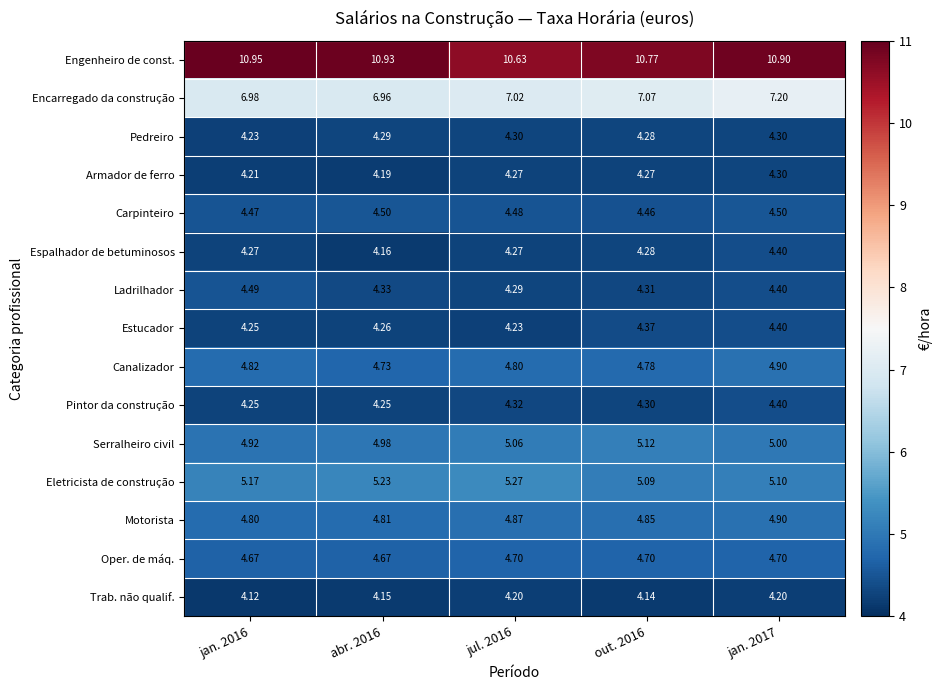

Which label corresponds to the largest value in the chart?

jan. 2016